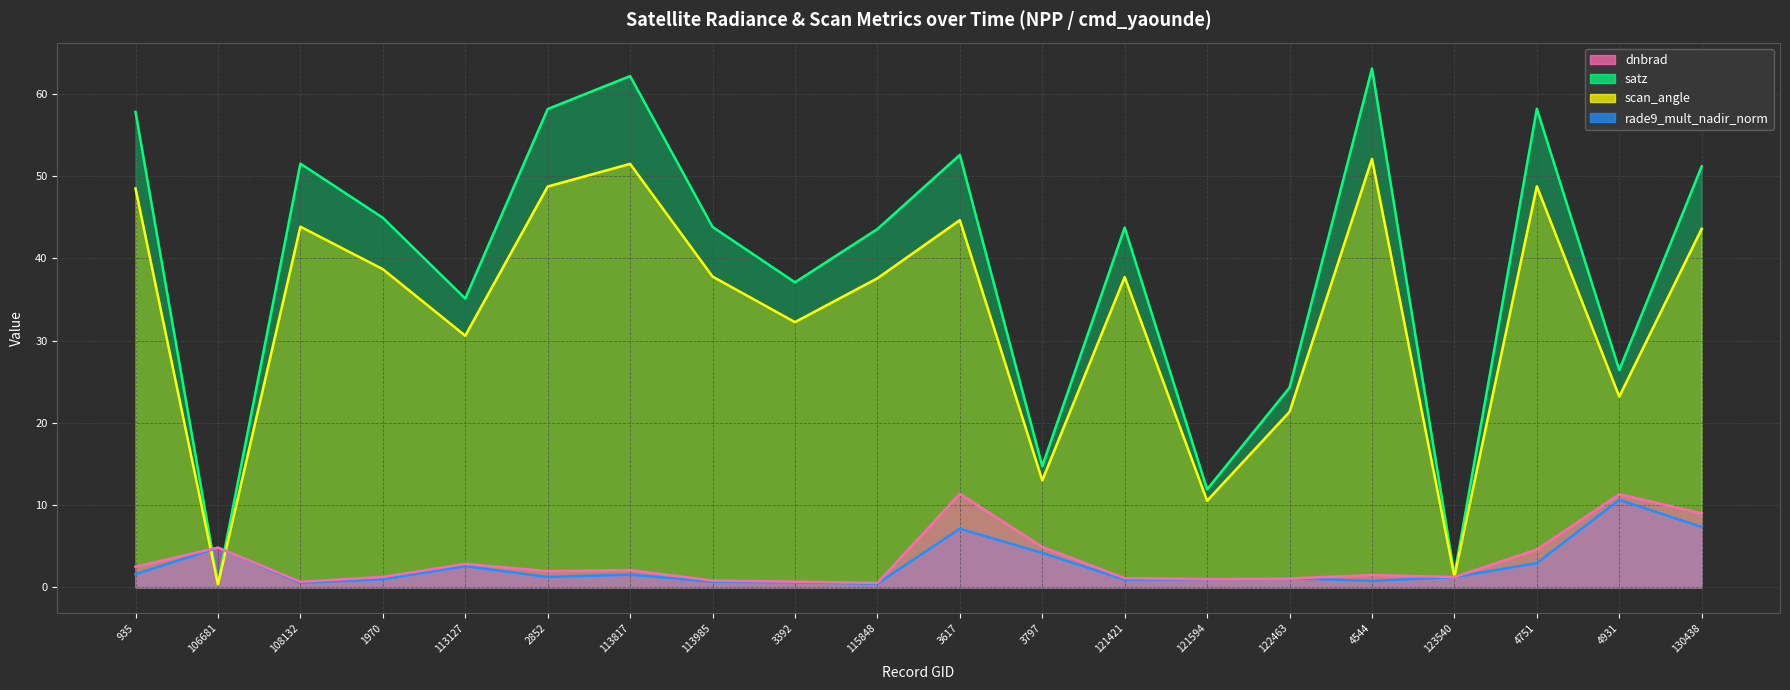

What are all the series names shown in the legend?

dnbrad, satz, scan_angle, rade9_mult_nadir_norm